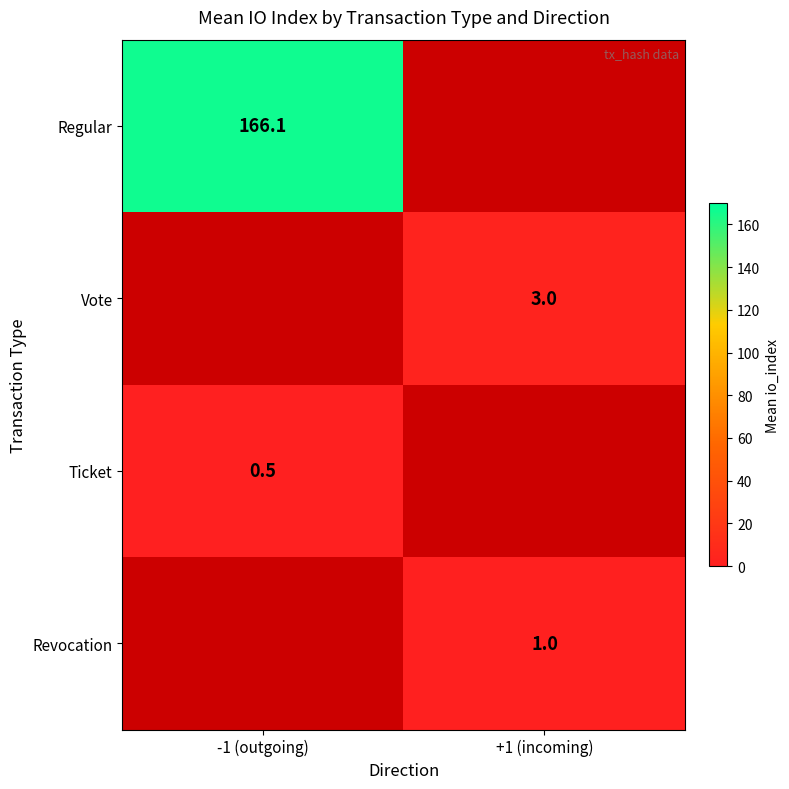

True or false: Ticket has a value of 0.3 at -1 (outgoing).

False